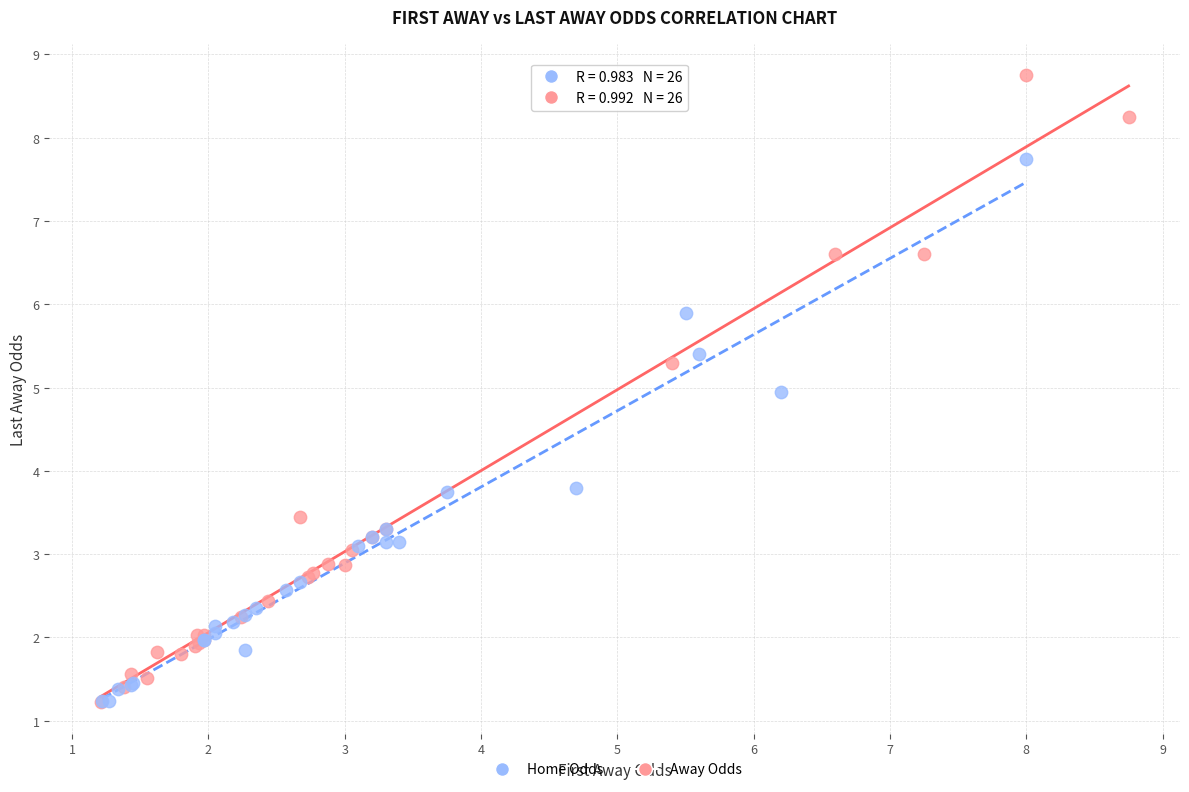

Which series has the widest spread of Y values?

Away Odds